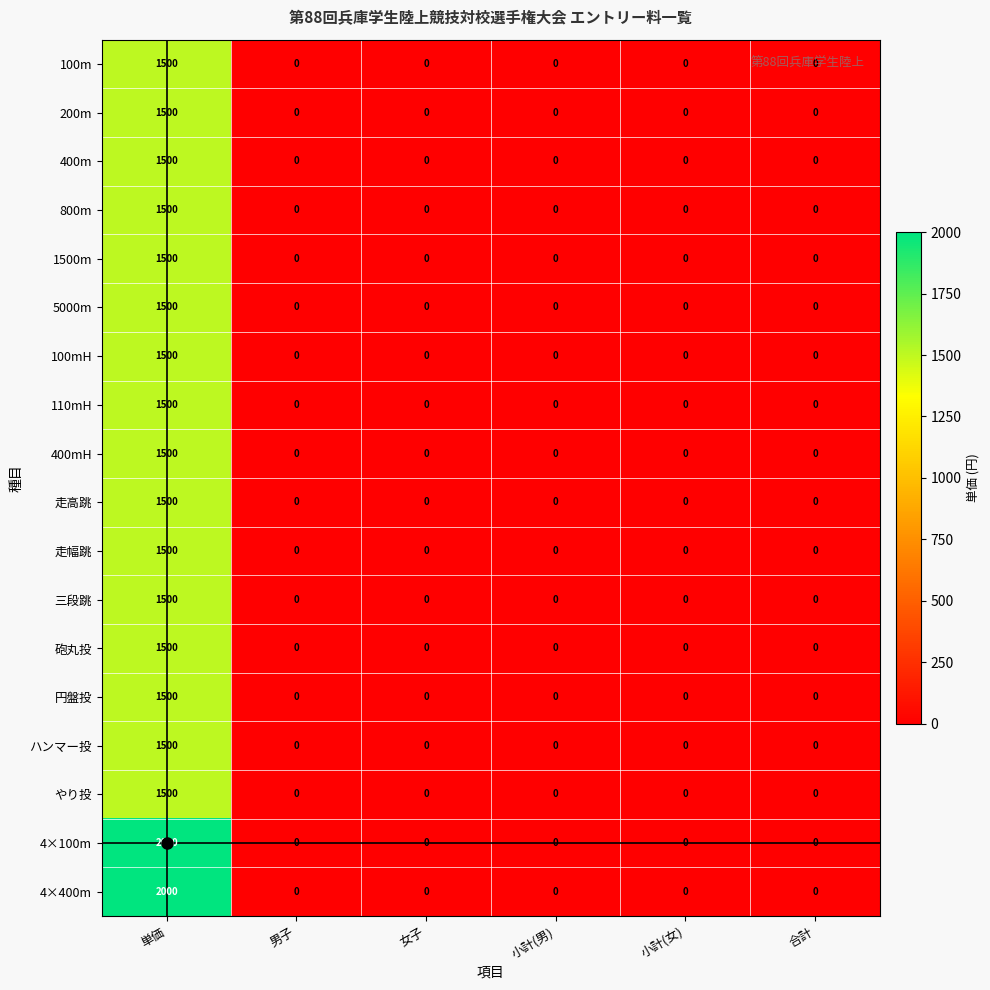

At which category is the sum across all series the highest?

単価